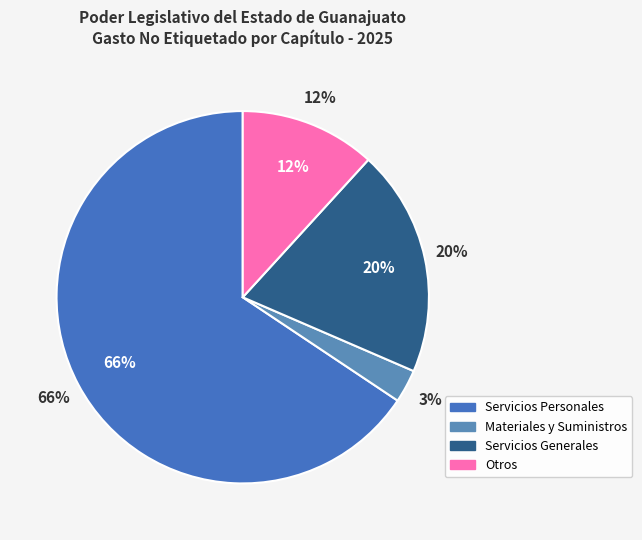

Is it true that Materiales y Suministros is 1% of the pie?

False